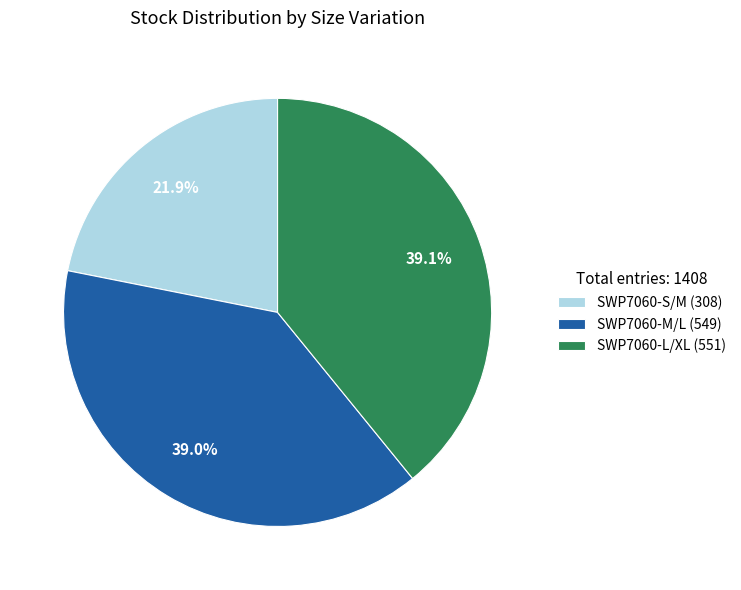

To the nearest percent, what portion does SWP7060-S/M represent?

22%